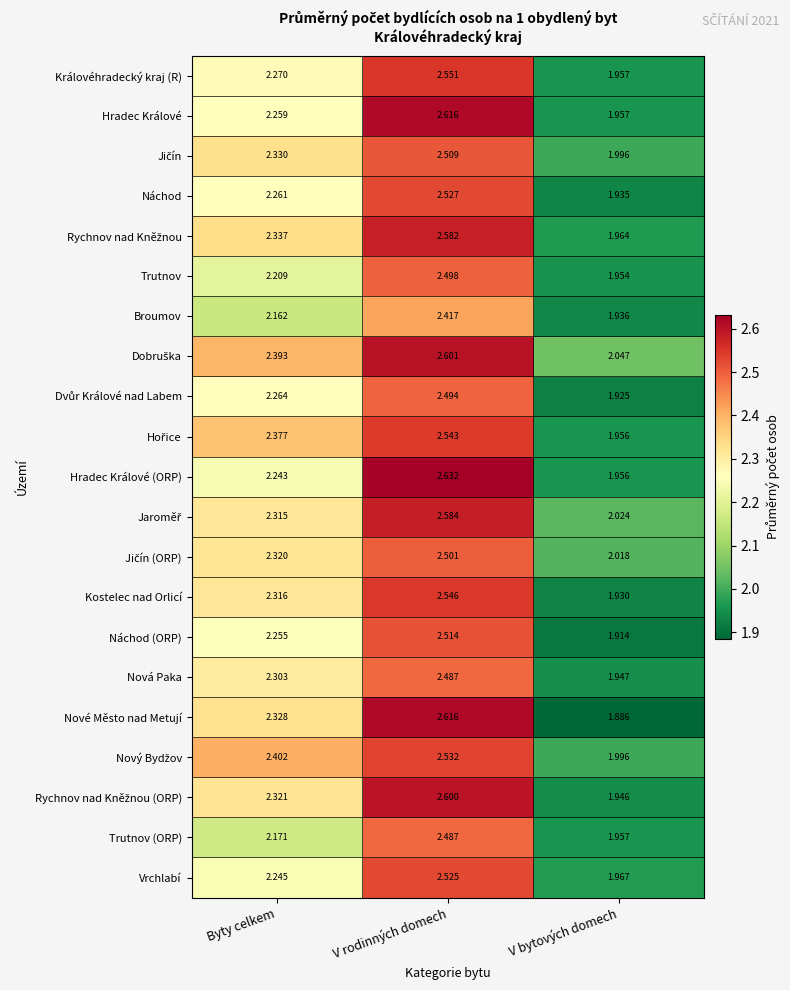

Which label corresponds to the largest value in the chart?

V rodinných domech